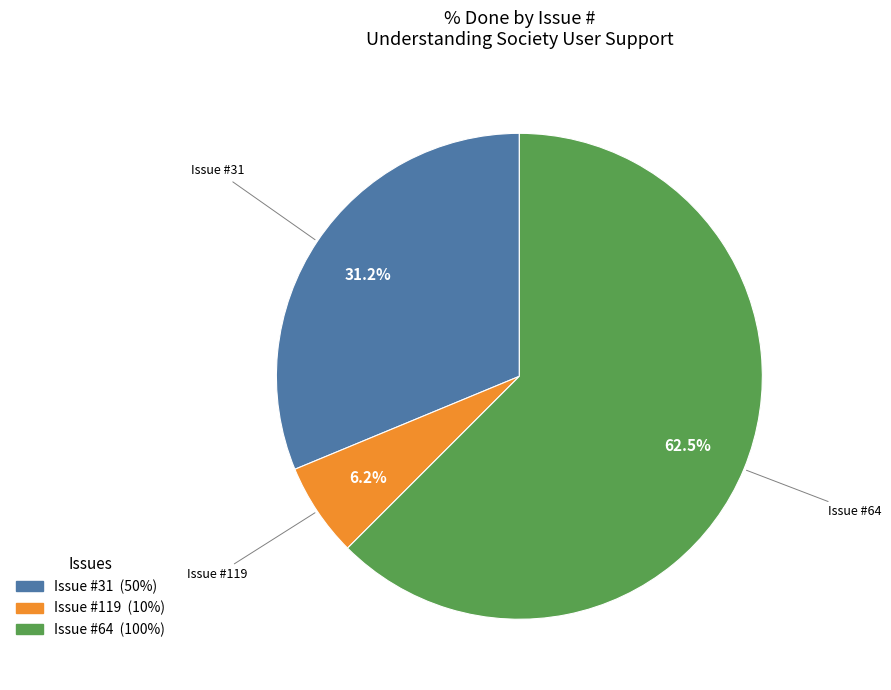

Is there a majority slice in this chart?

Yes